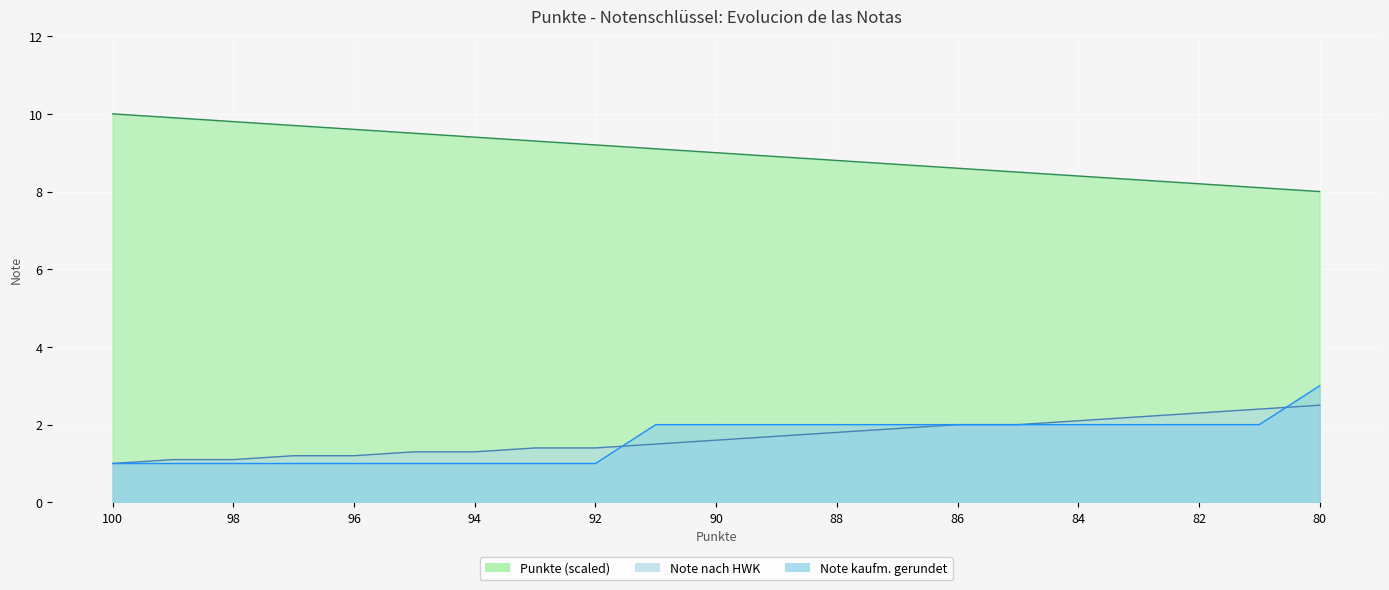

List the labels in order of Note kaufm. gerundet value, smallest first.

100, 99, 98, 97, 96, 95, 94, 93, 92, 91, 90, 89, 88, 87, 86, 85, 84, 83, 82, 81, 80